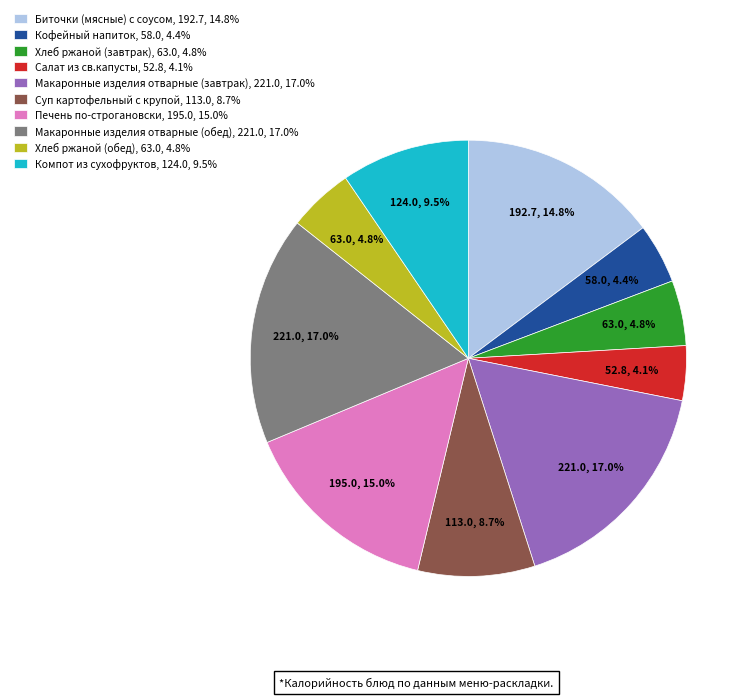

Is there any slice that represents more than half of the pie?

No